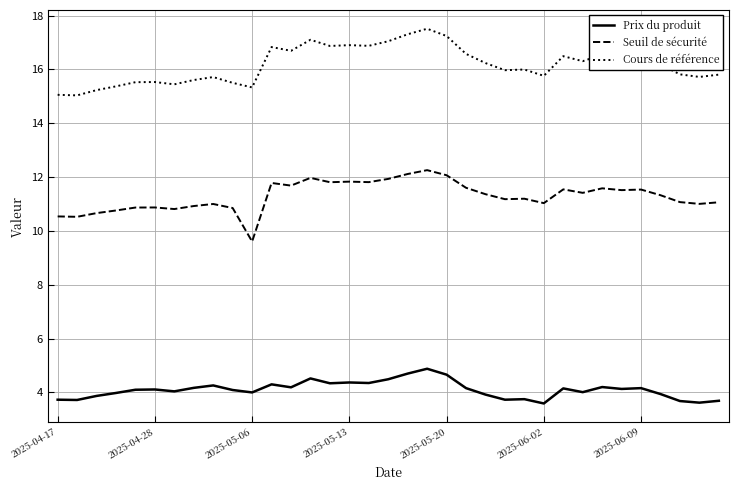

True or false: Seuil de sécurité and Prix du produit intersect in this chart.

False